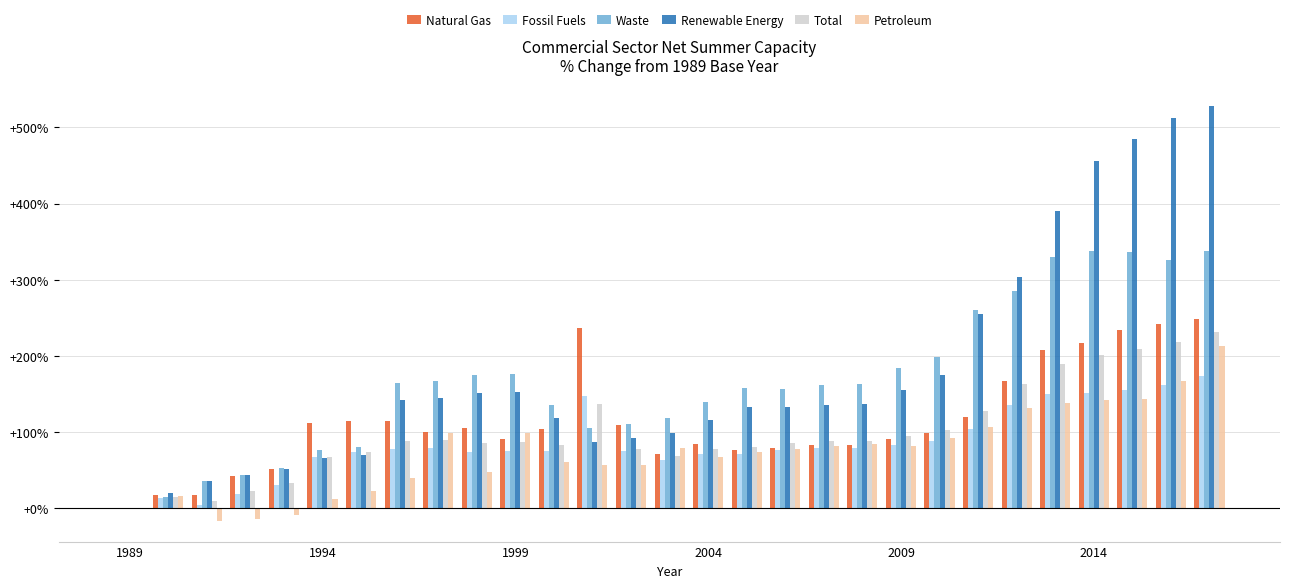

What is the highest value of the Waste series?

338.0